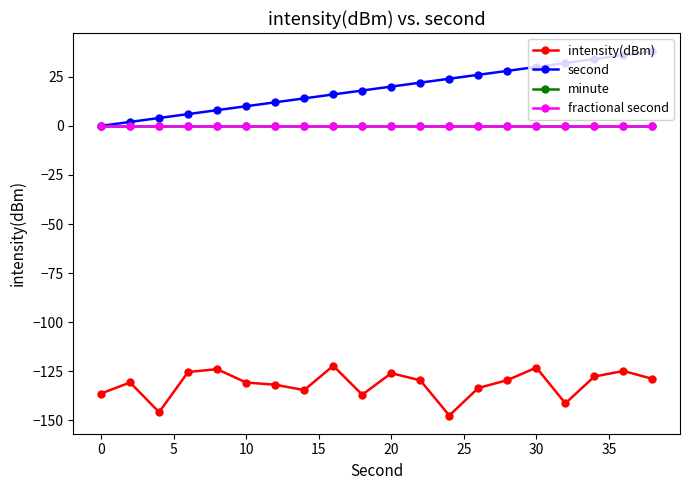

Is this an area chart (filled region under the line)?

No